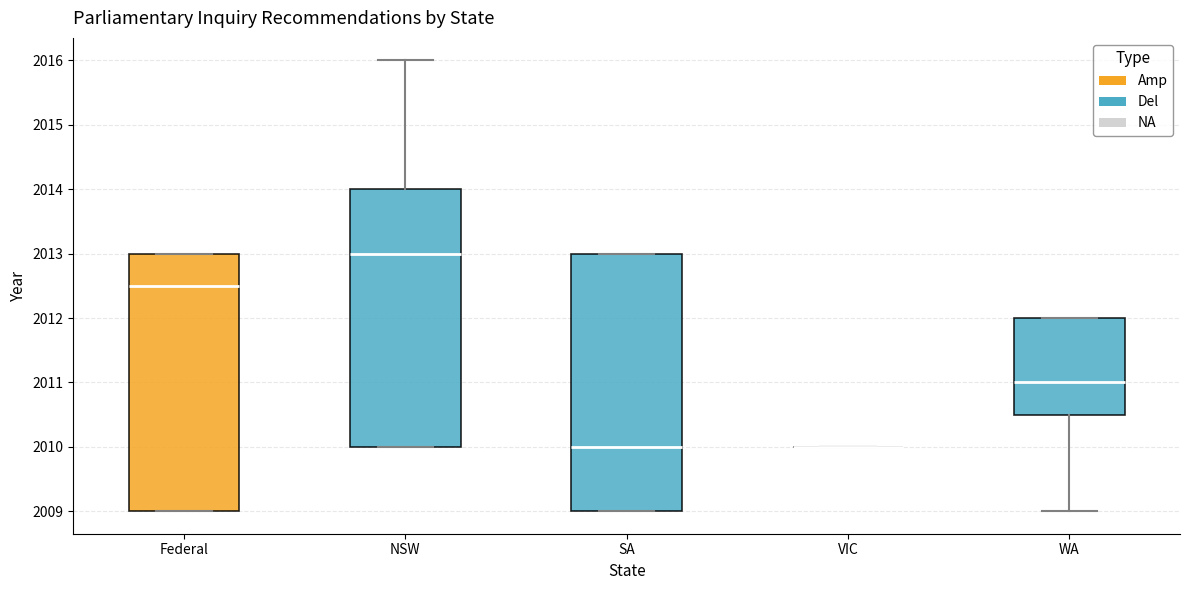

Reading left to right, read every box against the y-axis: the position of its median line, the range the box covers, and the ends of its whiskers. The values are not printed on the chart, so give them approximately, as read against the axis.

Federal: median 2012.5, box 2009.0 to 2013.0, whiskers 2009.0 to 2013.0
NSW: median 2013.0, box 2010.0 to 2014.0, whiskers 2010.0 to 2016.0
SA: median 2010.0, box 2009.0 to 2013.0, whiskers 2009.0 to 2013.0
VIC: box collapsed to a line at 2010.0, whiskers 2010.0 to 2010.0
WA: median 2011.0, box 2010.5 to 2012.0, whiskers 2009.0 to 2012.0